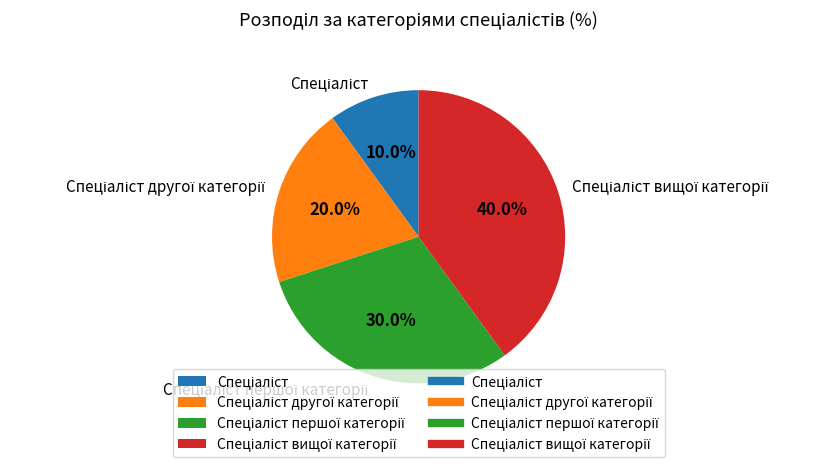

Is there a majority slice in this chart?

No